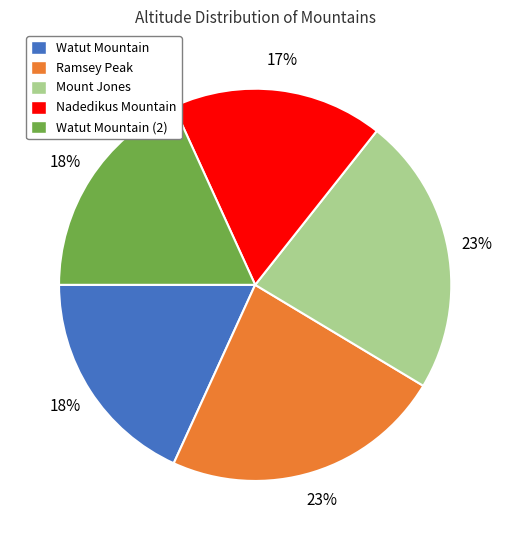

What is the smallest slice in the pie chart?

Nadedikus Mountain